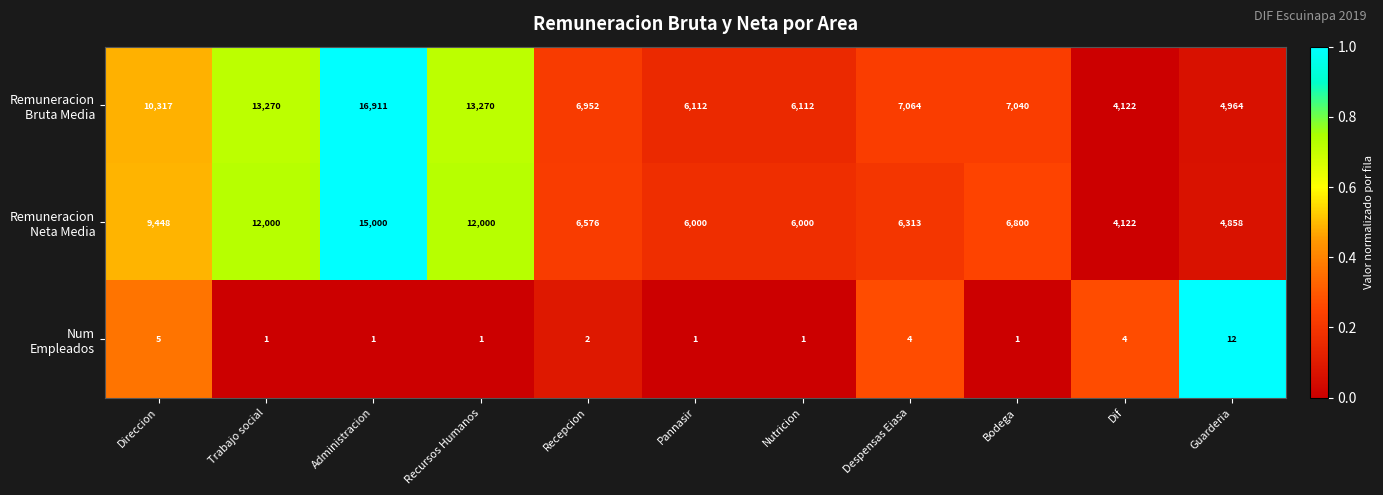

At how many categories does at least one series exceed 11426?

3